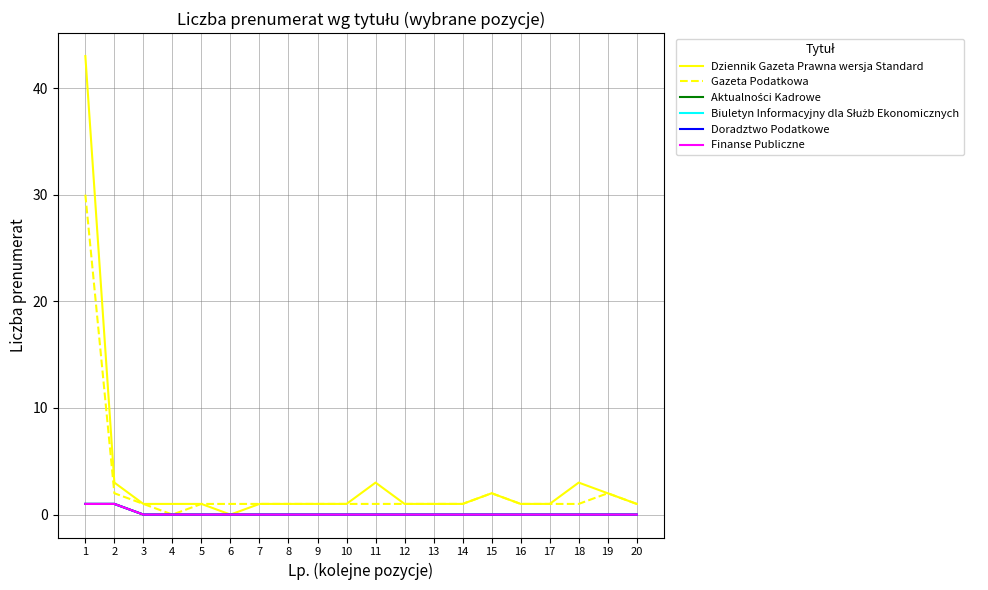

Is it true that Dziennik Gazeta Prawna wersja Standard equals 43 at 1?

True